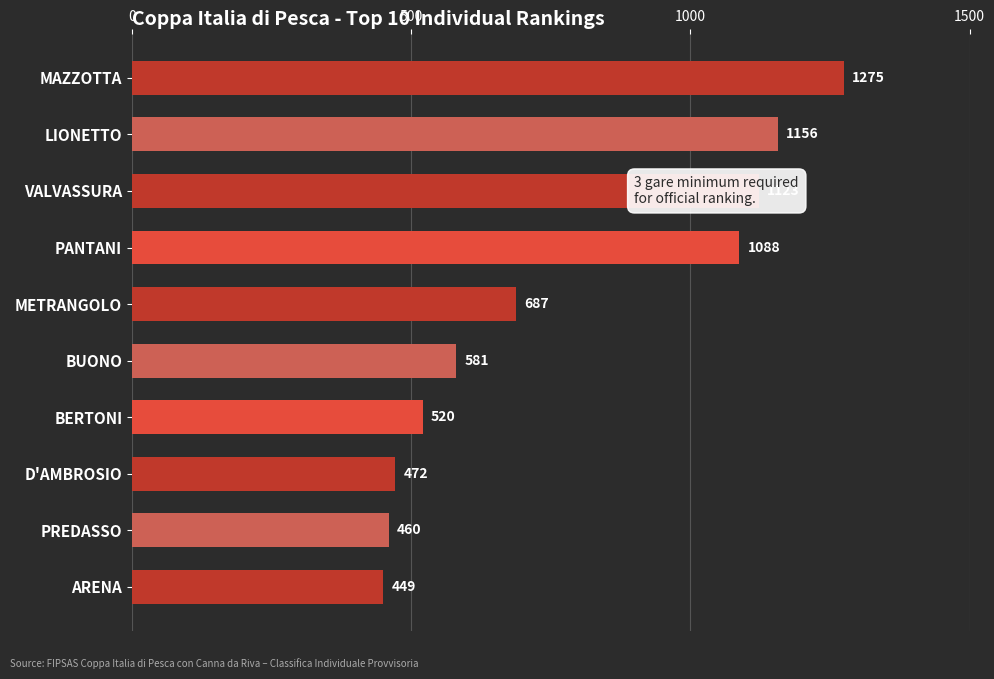

What is the label of the 2nd bar from the bottom?

PREDASSO